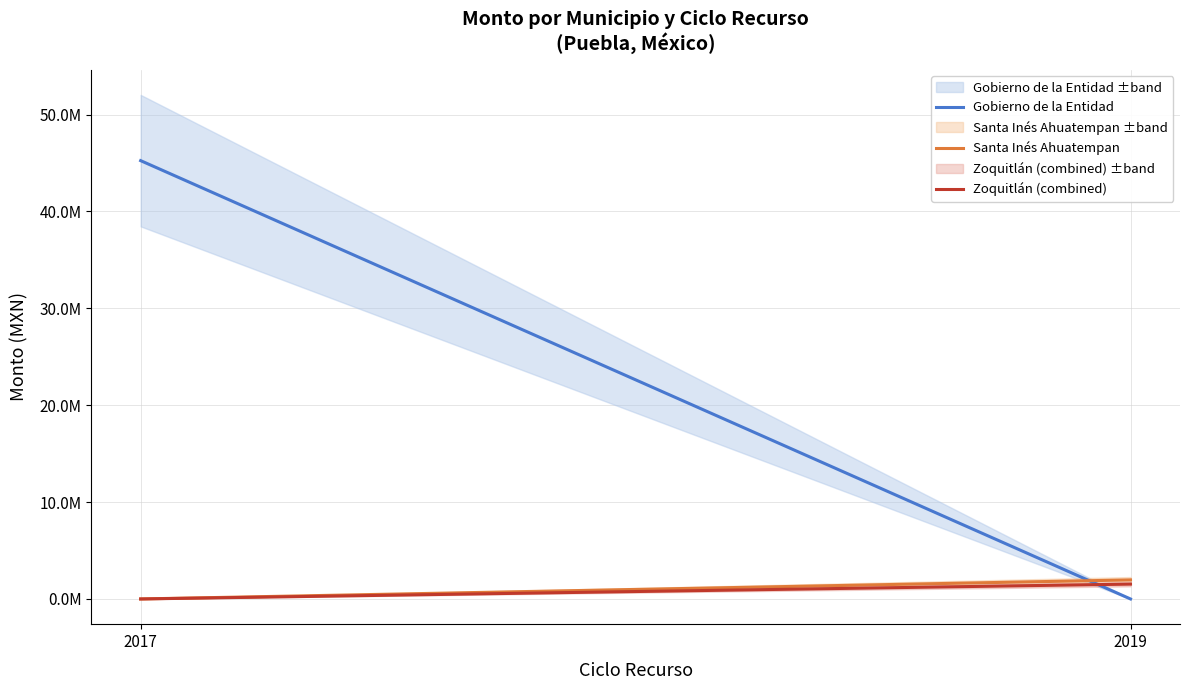

What is the value of the Zoquitlán (combined) point at the 2nd from the left?

1532462.4